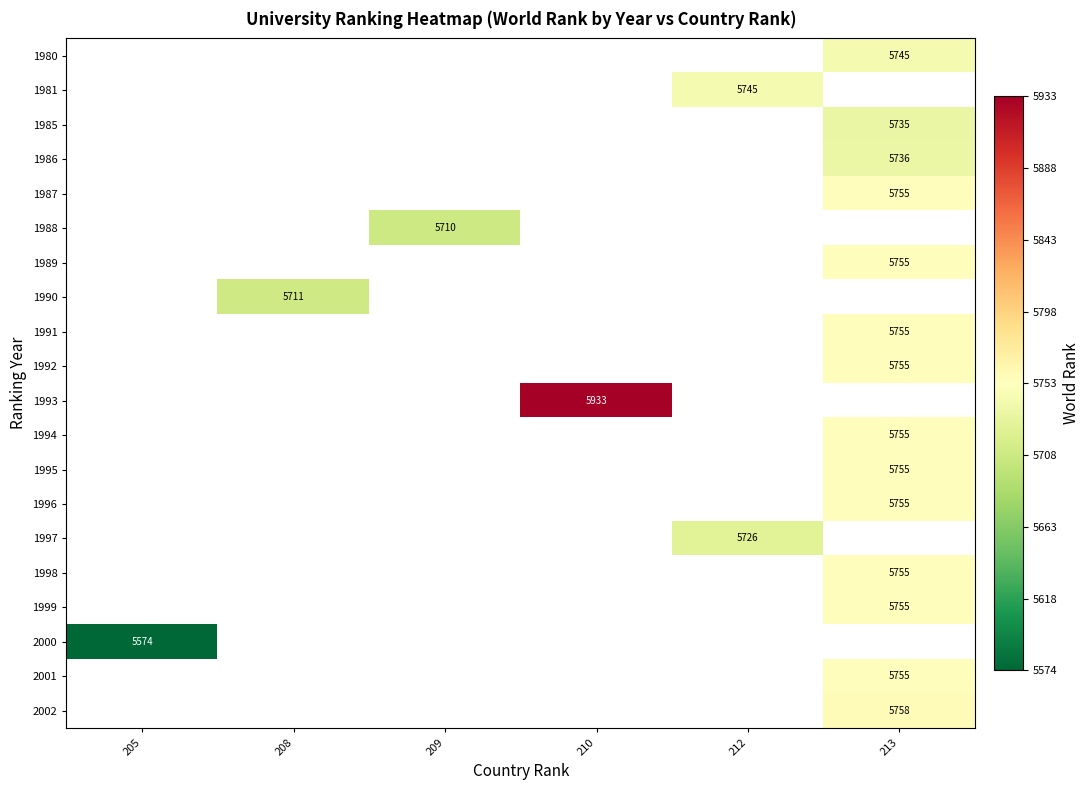

Between 205 and 209, which is larger?

209